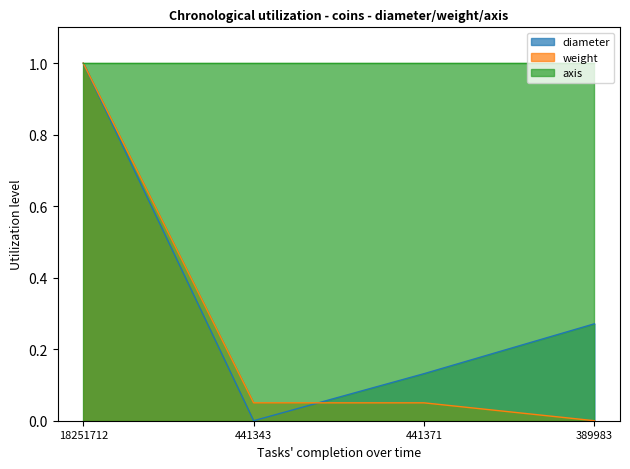

What is the maximum value for diameter?

1.0